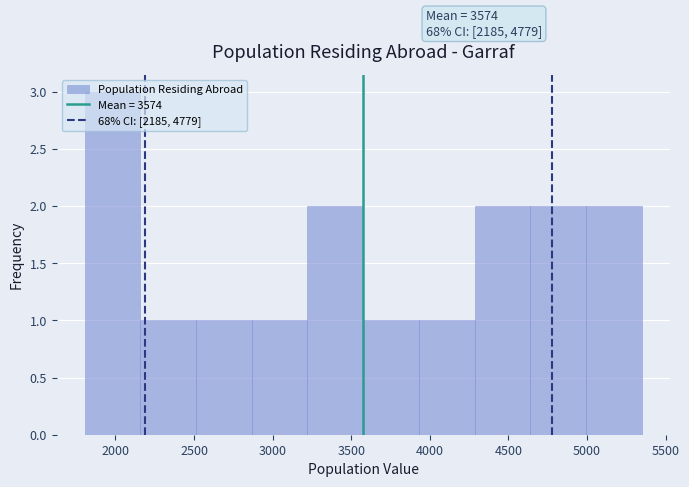

Which range on the x-axis has the tallest bar?

1800 to 2150